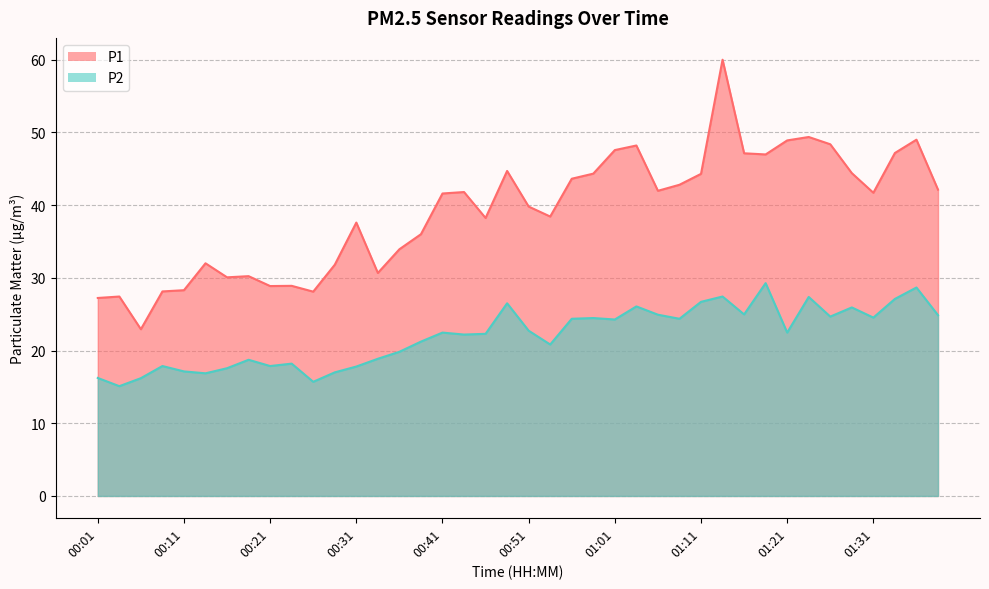

Where is the first local maximum for P1?

00:04